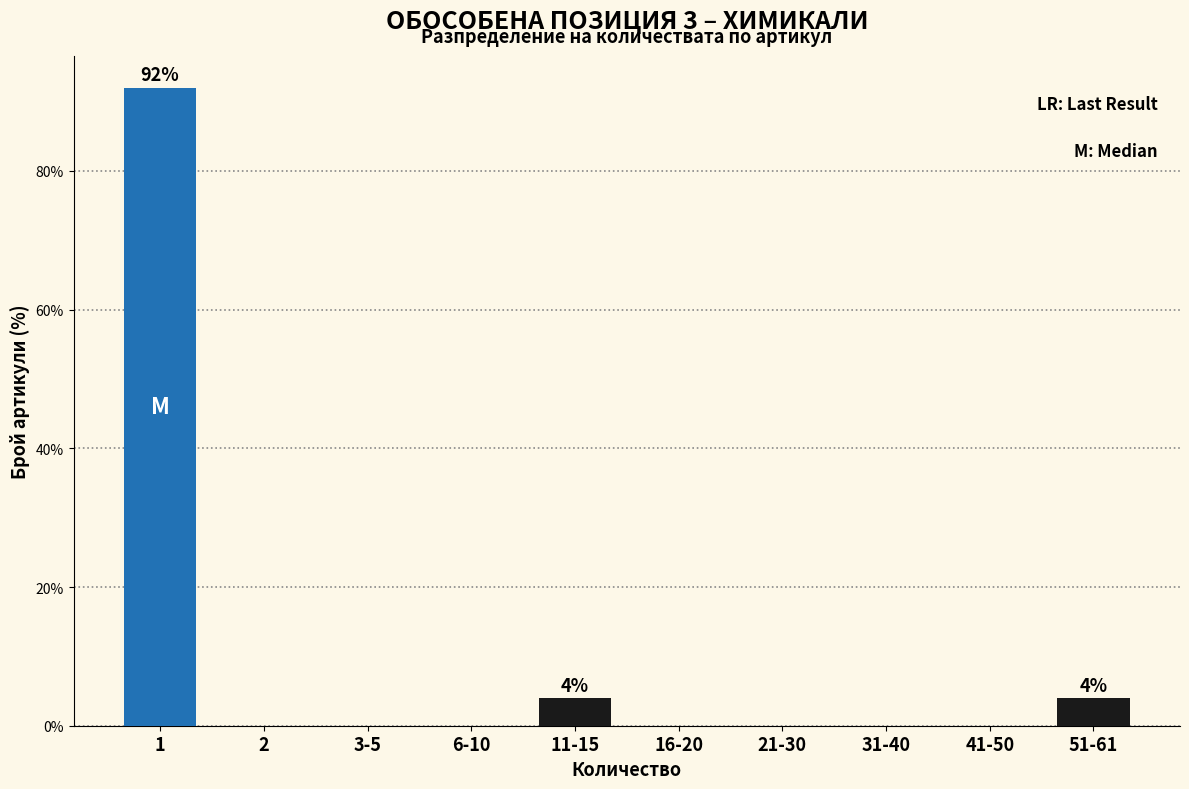

Reading left to right, list all the values displayed in this chart.

1=92	2=0	3-5=0	6-10=0	11-15=4	16-20=0	21-30=0	31-40=0	41-50=0	51-61=4